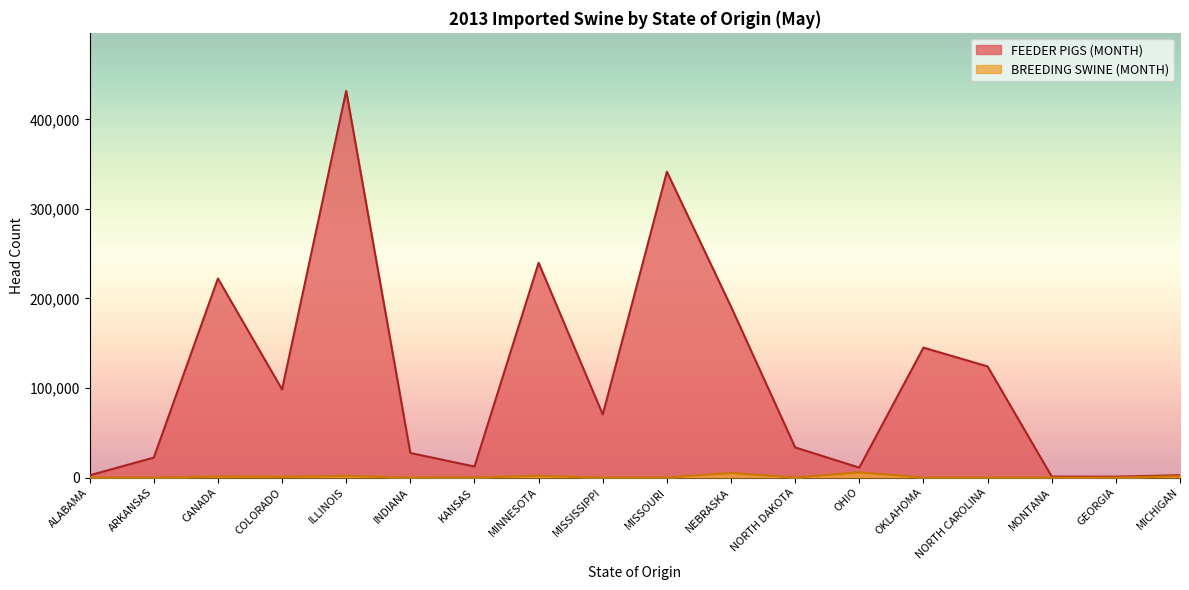

Reading right to left, what are all the values shown in this chart?

FEEDER PIGS (MONTH): MICHIGAN=2565	GEORGIA=1000	MONTANA=1100	NORTH CAROLINA=124082	OKLAHOMA=145024	OHIO=11060	NORTH DAKOTA=33620	NEBRASKA=190766	MISSOURI=341486	MISSISSIPPI=70400	MINNESOTA=239765	KANSAS=12240	INDIANA=27434	ILLINOIS=431766	COLORADO=98357	CANADA=222216	ARKANSAS=22280	ALABAMA=2475
BREEDING SWINE (MONTH): MICHIGAN=1523	GEORGIA=0	MONTANA=0	NORTH CAROLINA=0	OKLAHOMA=0	OHIO=5792	NORTH DAKOTA=0	NEBRASKA=5112	MISSOURI=2	MISSISSIPPI=0	MINNESOTA=1875	KANSAS=272	INDIANA=28	ILLINOIS=1794	COLORADO=866	CANADA=1143	ARKANSAS=7	ALABAMA=0